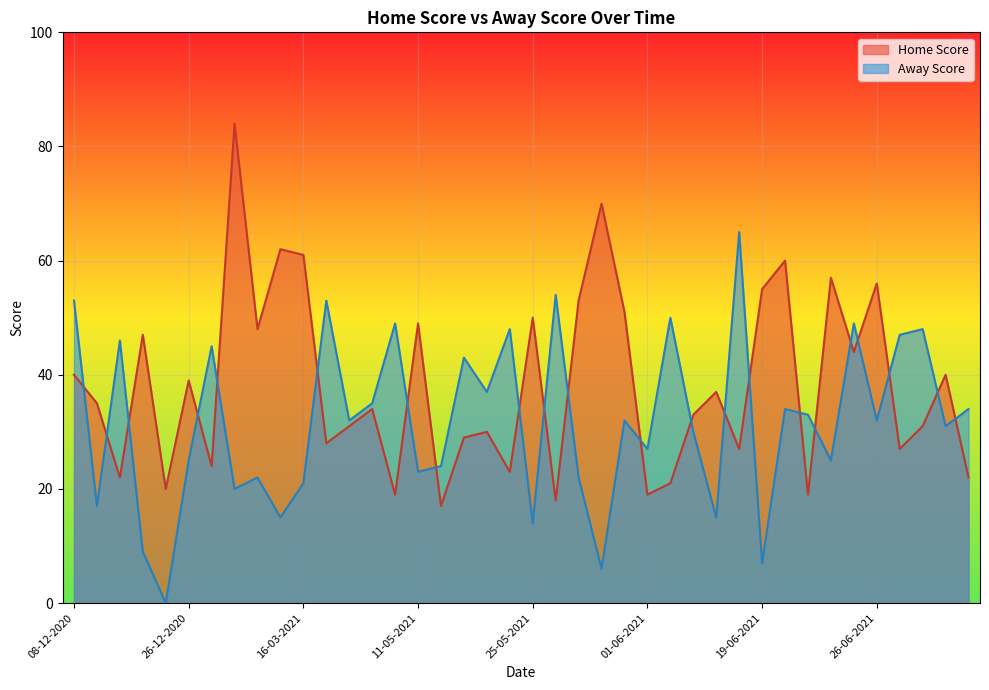

True or false: Home Score has more than 2 interior local peaks.

True